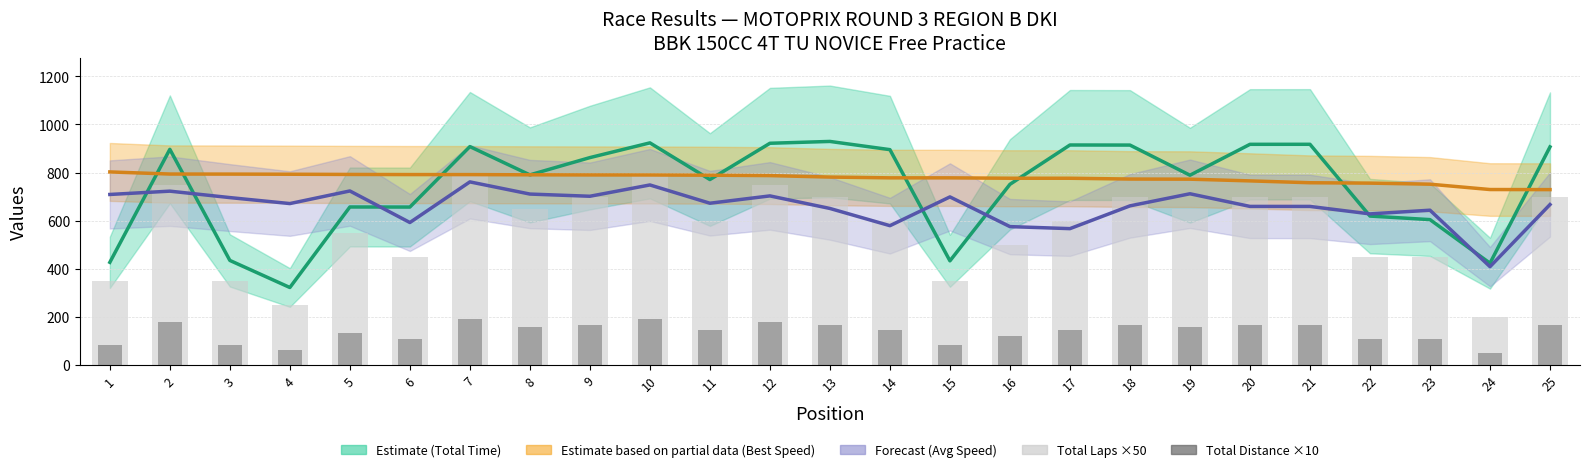

Which series has the largest range (max minus min)?

Total Time